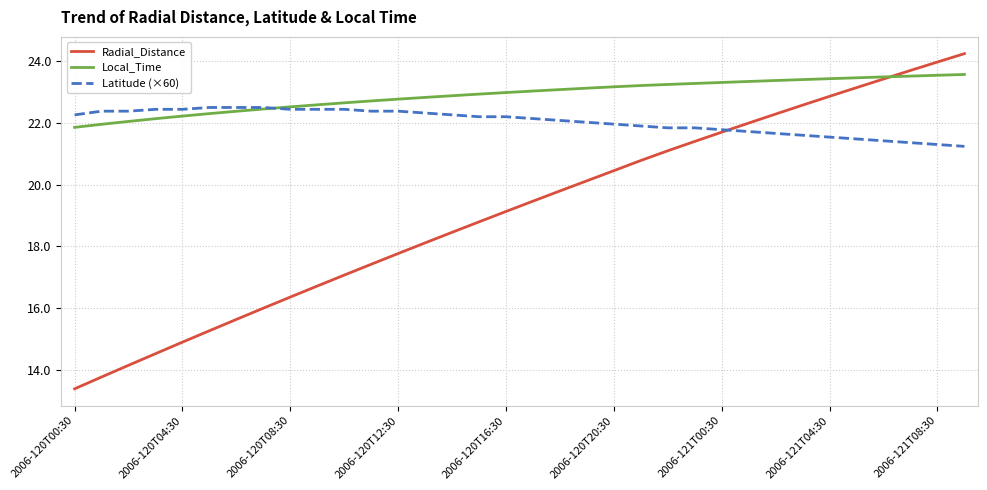

What is the average value of the Local_Time series?

22.9